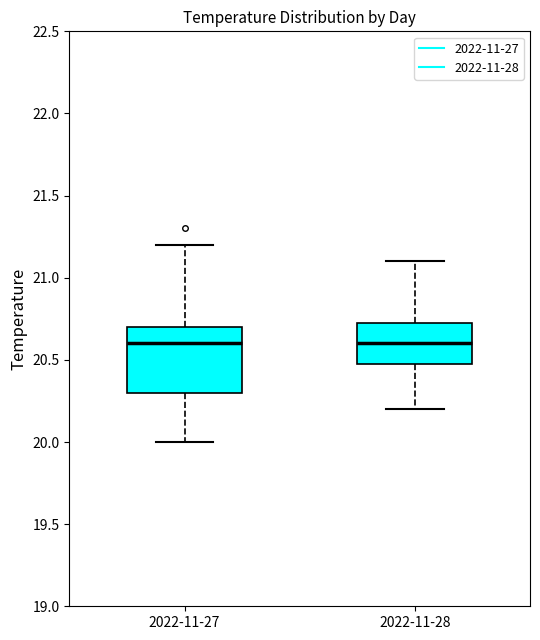

Reading left to right, transcribe this box plot: for each box, give where its median line is, the range the box spans, and where its two whiskers end, as read against the y-axis. The values are not printed on the chart, so give them approximately, as read against the axis.

2022-11-27: median 20.60, box 20.30 to 20.70, whiskers 20.00 to 21.20
2022-11-28: median 20.60, box 20.50 to 20.75, whiskers 20.20 to 21.10